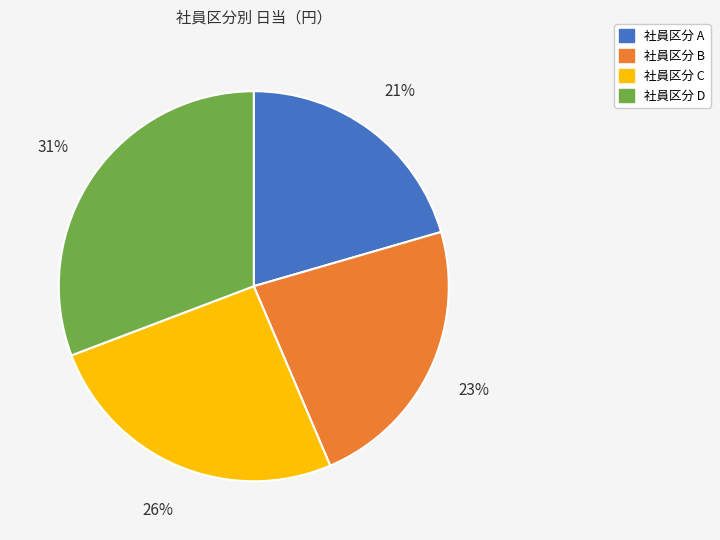

Count the number of slices in the pie.

4